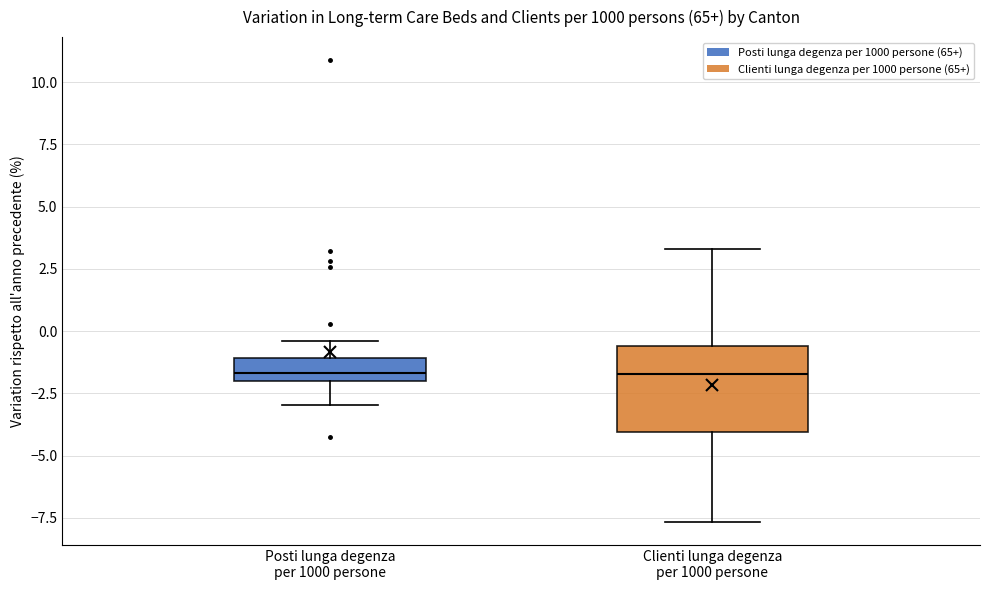

Reading left to right, transcribe this box plot: for each box, give where its median line is, the range the box spans, and where its two whiskers end, as read against the y-axis. The values are not printed on the chart, so give them approximately, as read against the axis.

Posti lunga degenza per 1000 persone: median -1.5, box -2.0 to -1.0, whiskers -3.0 to -0.5
Clienti lunga degenza per 1000 persone: median -1.5, box -4.0 to -0.5, whiskers -7.5 to 3.5